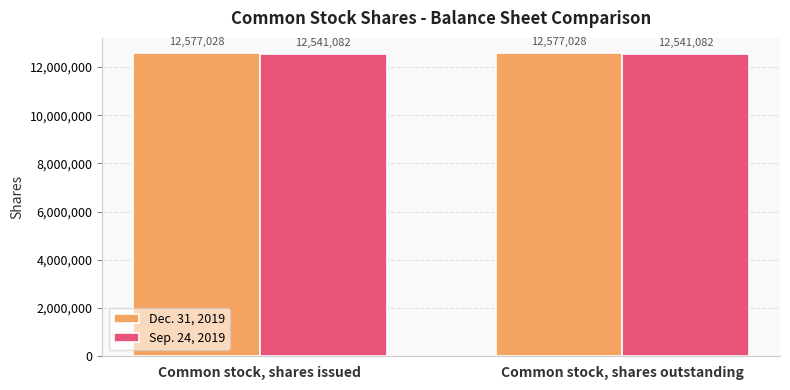

What is the spread (max minus min) of values at Common stock, shares outstanding?

35946